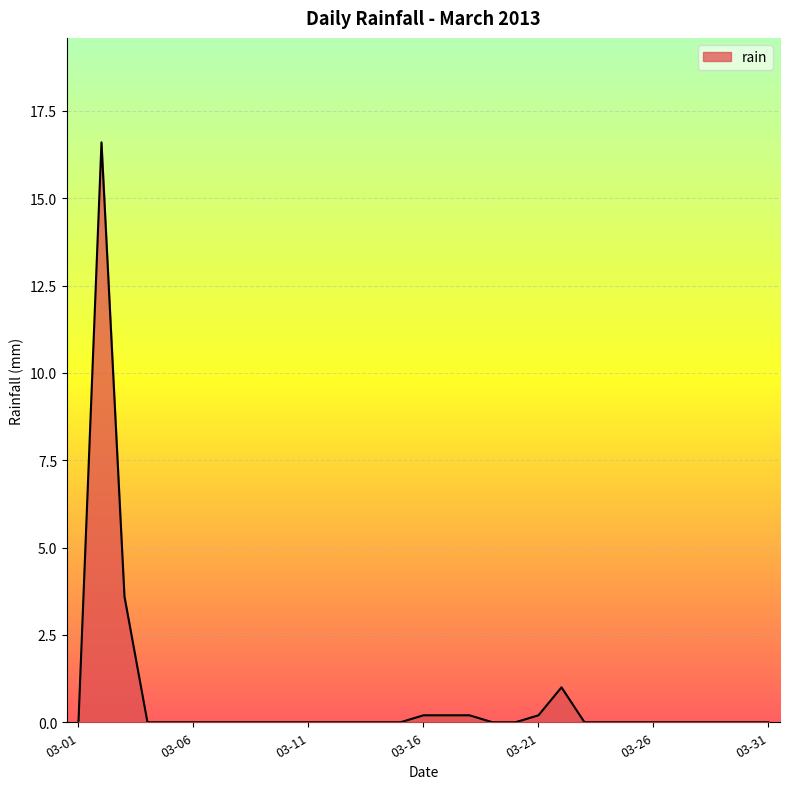

What is the greatest value displayed?

16.6